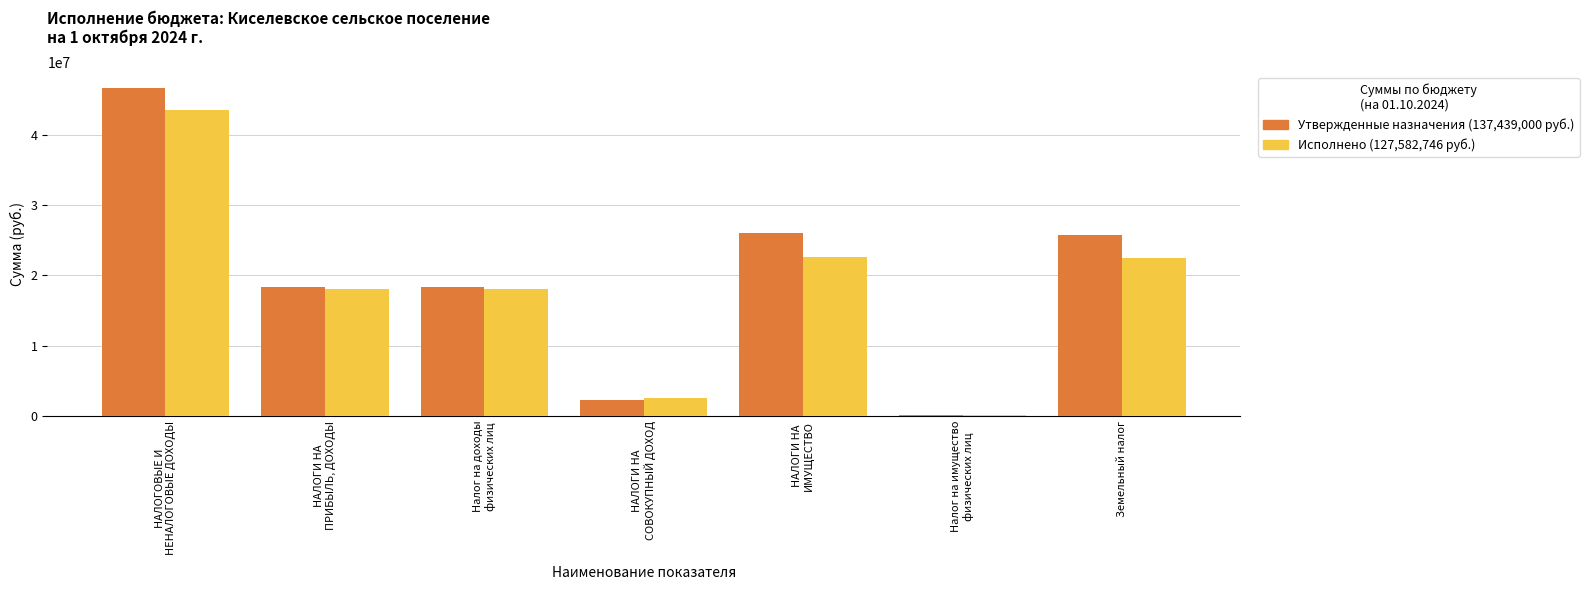

What is the label of the 2nd bar from the left?

НАЛОГИ НА
ПРИБЫЛЬ, ДОХОДЫ